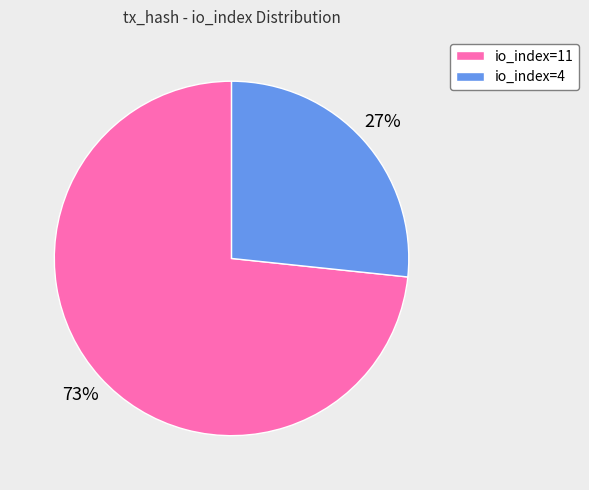

Is it true that io_index=4 is 27% of the pie?

True